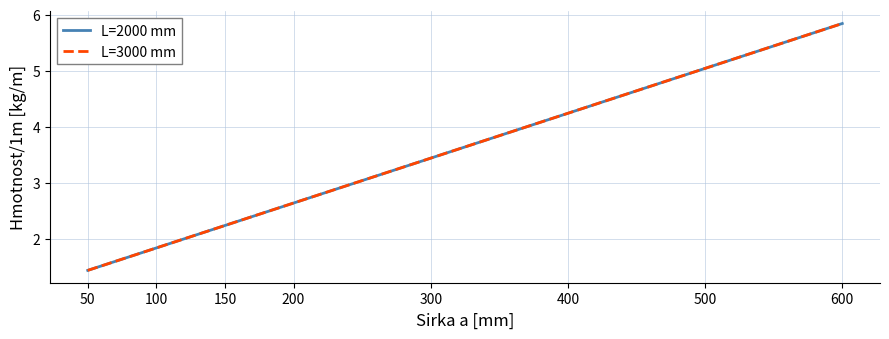

What is the value of the L=2000 mm point at the 6th from the left?

4.2